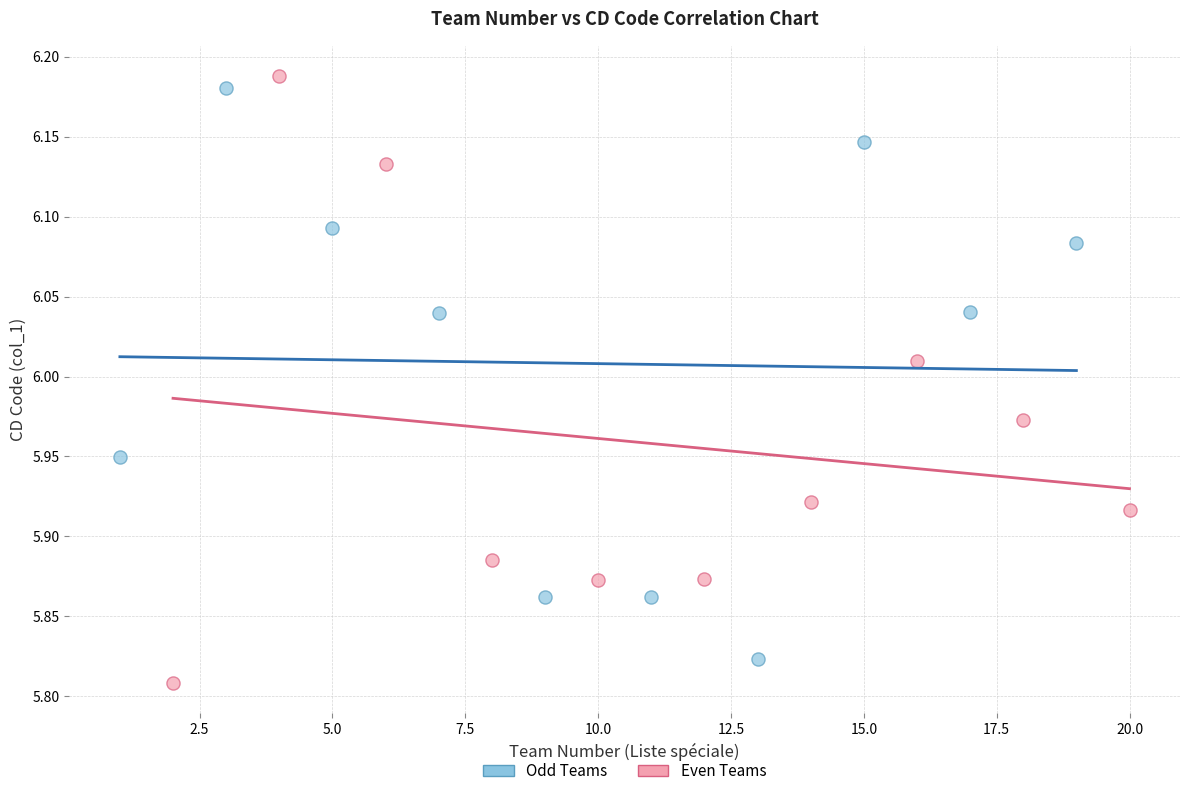

Which series has the largest Y range (max minus min)?

Even Teams